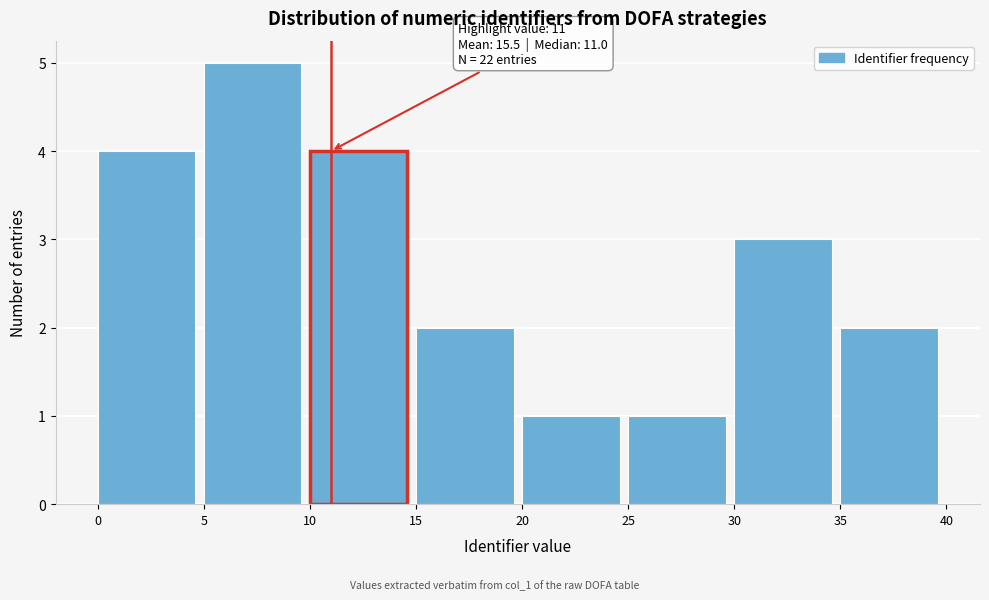

Which range on the x-axis has the tallest bar?

5 to 10